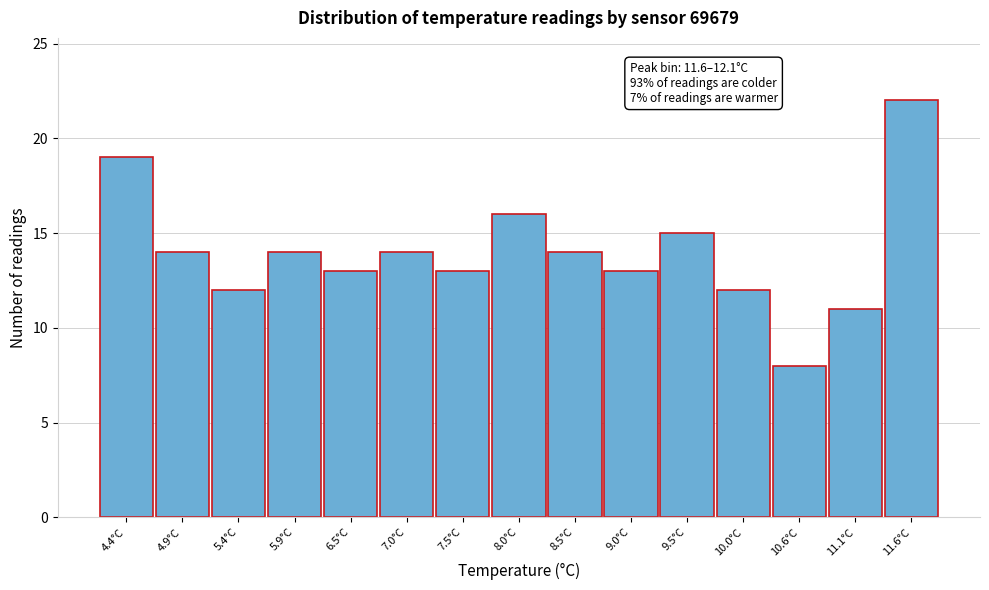

Reading right to left, list all the values displayed in this chart.

11.6°C=22	11.1°C=11	10.6°C=8	10.0°C=12	9.5°C=15	9.0°C=13	8.5°C=14	8.0°C=16	7.5°C=13	7.0°C=14	6.5°C=13	5.9°C=14	5.4°C=12	4.9°C=14	4.4°C=19